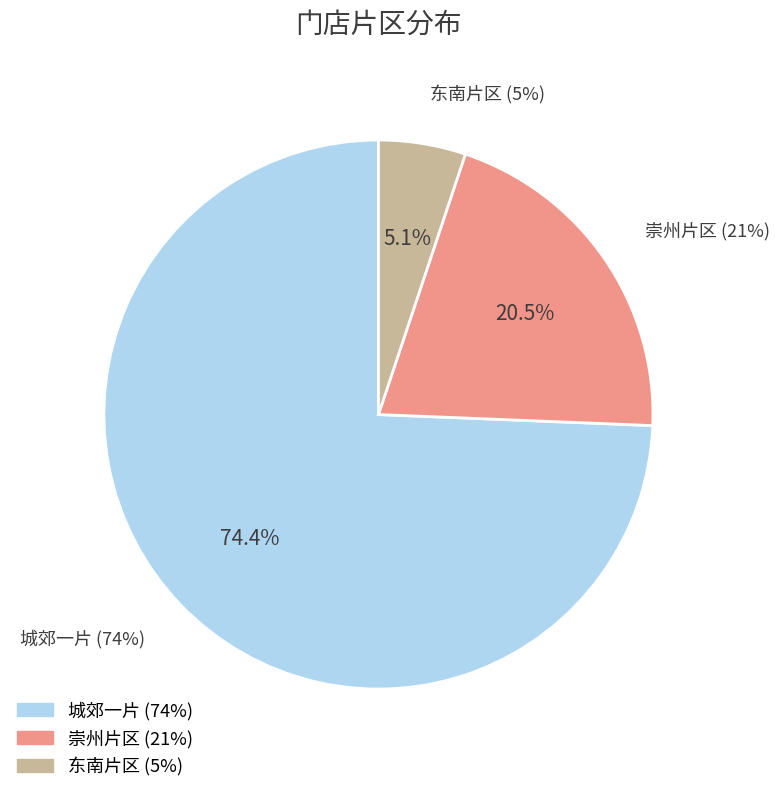

To the nearest percent, what is the combined percentage of 崇州片区 and 东南片区?

26%